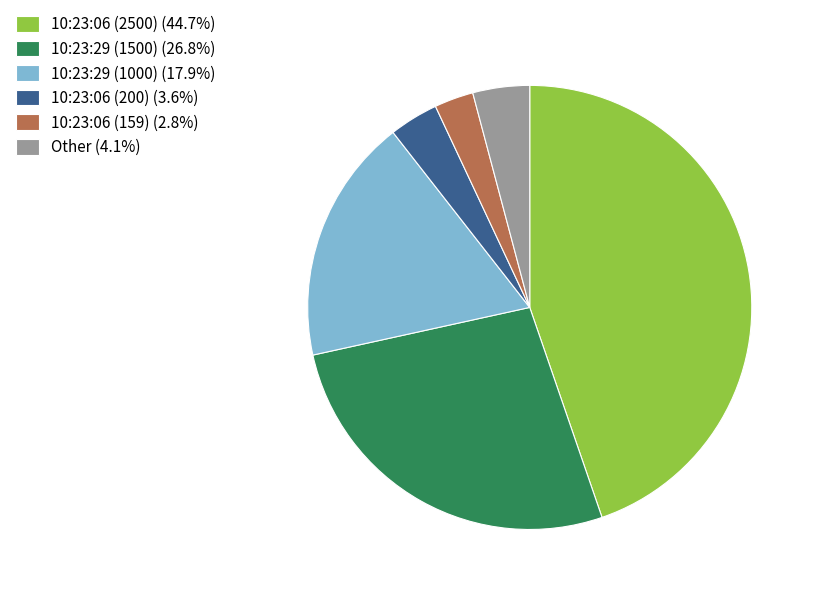

Do 10:23:29 (1000) (17.9%) and Other (4.1%) together represent more than half of the pie?

No